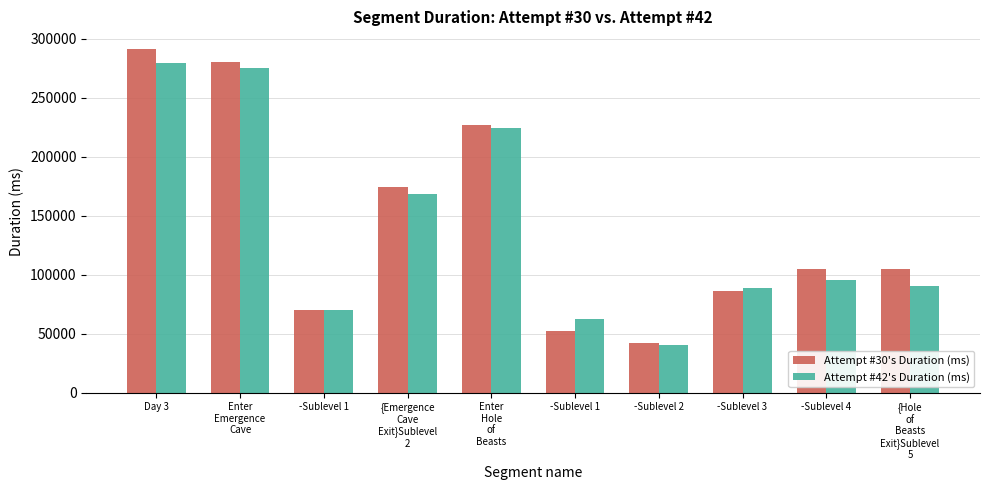

What are all the series names shown in the legend?

Attempt #30's Duration (ms), Attempt #42's Duration (ms)